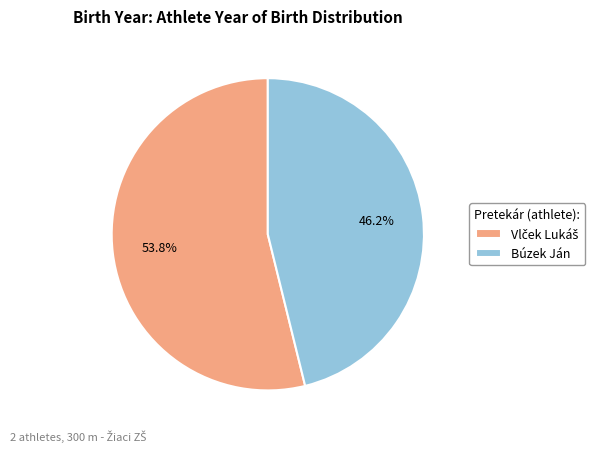

Is there any slice that represents more than half of the pie?

Yes